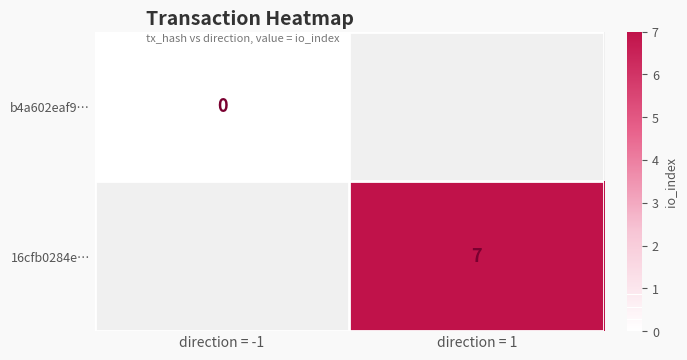

The 16cfb0284e… series shows 12 at direction = 1. True or false?

False